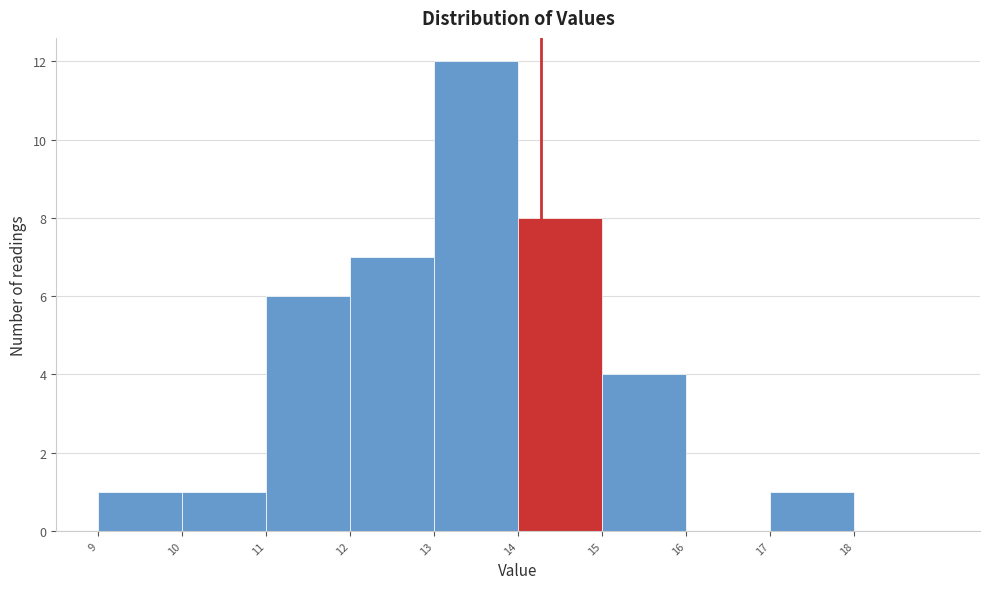

Reading left to right, transcribe this chart: for each bar, give the range it covers on the x-axis and its height. The values are not printed on the chart, so give them approximately, as read against the axis.

9 to 10: 1
10 to 11: 1
11 to 12: 6
12 to 13: 7
13 to 14: 12
14 to 15: 8
15 to 16: 4
16 to 17: 0
17 to 18: 1
18 to 19: 0